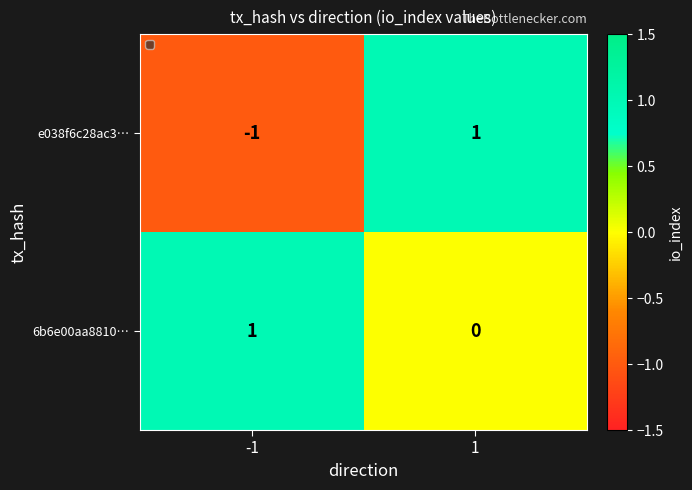

List the series in order of their overall mean, highest first.

6b6e00aa8810…, e038f6c28ac3…